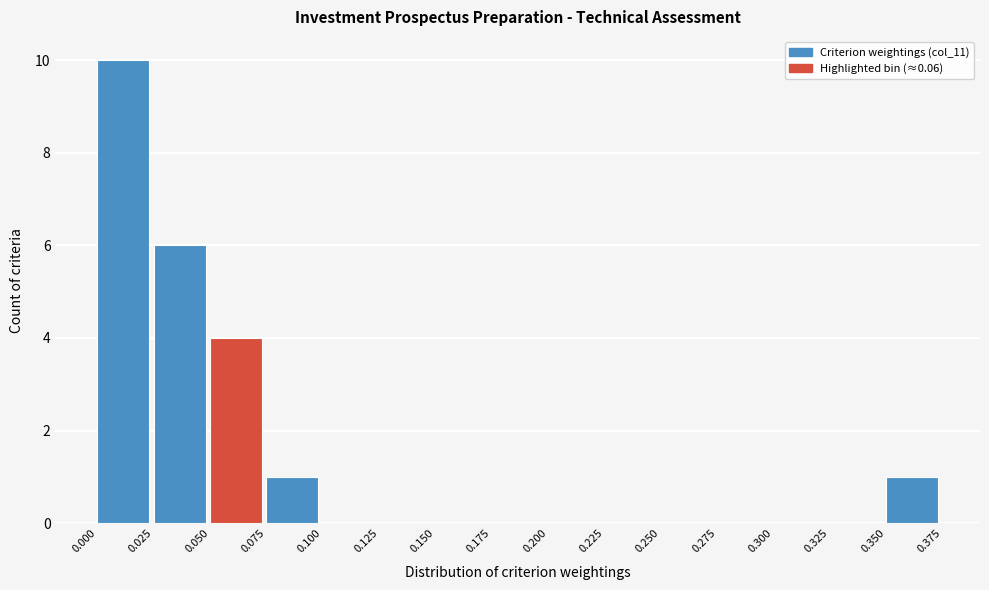

Reading left to right, list every bar in this chart as the range it spans on the x-axis followed by its height. The values are not printed on the chart, so give them approximately, as read against the axis.

0.000 to 0.025: 10
0.025 to 0.050: 6
0.050 to 0.075: 4
0.075 to 0.100: 1
0.100 to 0.125: 0
0.125 to 0.150: 0
0.150 to 0.175: 0
0.175 to 0.200: 0
0.200 to 0.225: 0
0.225 to 0.250: 0
0.250 to 0.275: 0
0.275 to 0.300: 0
0.300 to 0.325: 0
0.325 to 0.350: 0
0.350 to 0.375: 1